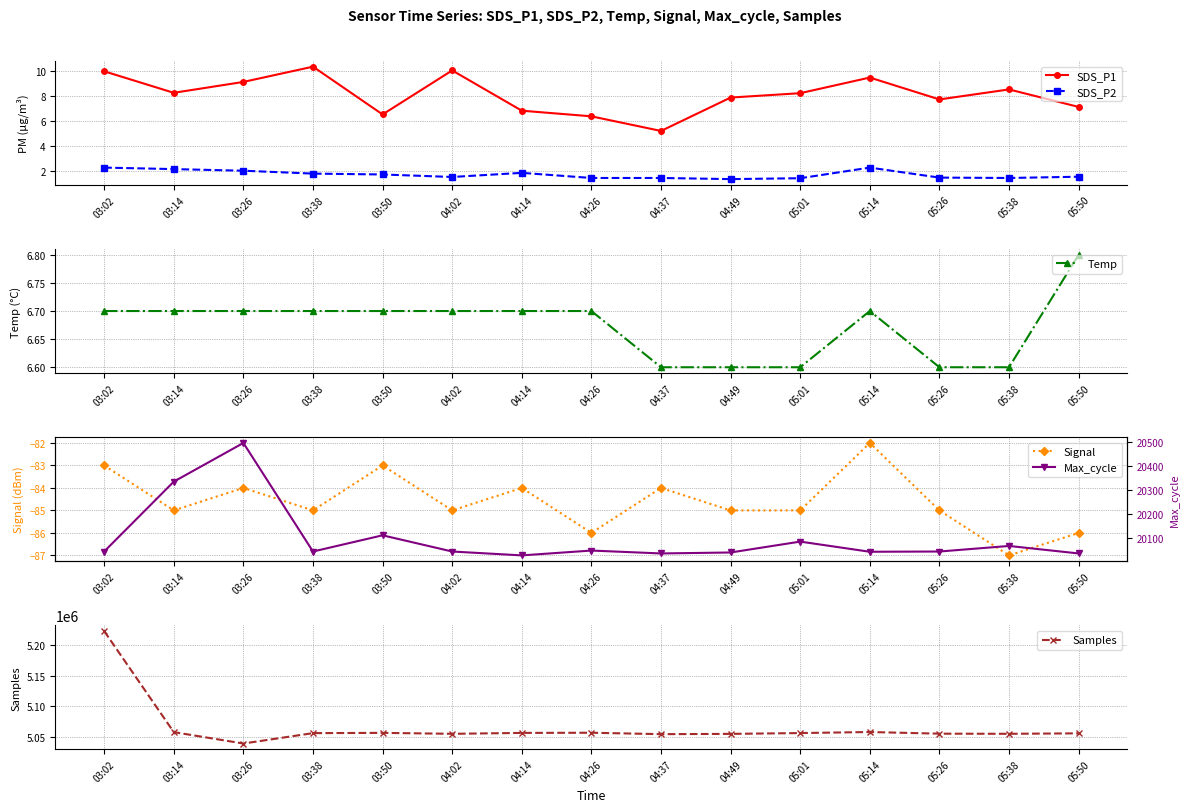

Where is Samples nearest to the value 5130885?

05:14